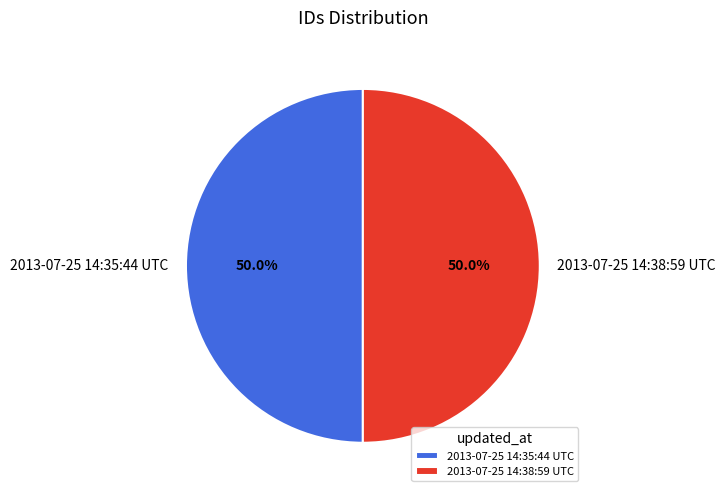

How many segments does this pie chart have?

2